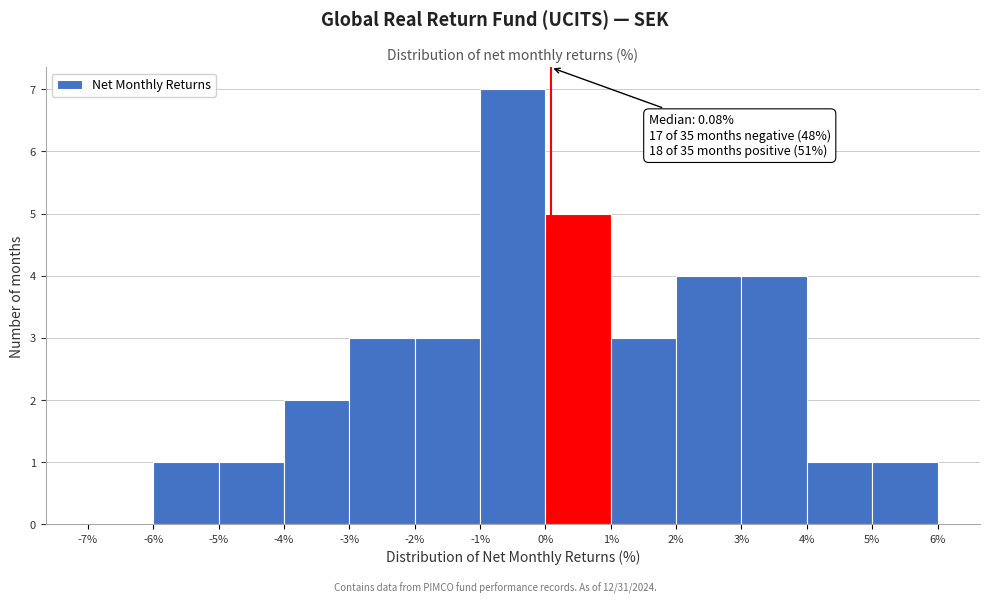

Which range on the x-axis has the tallest bar?

-1% to 0%